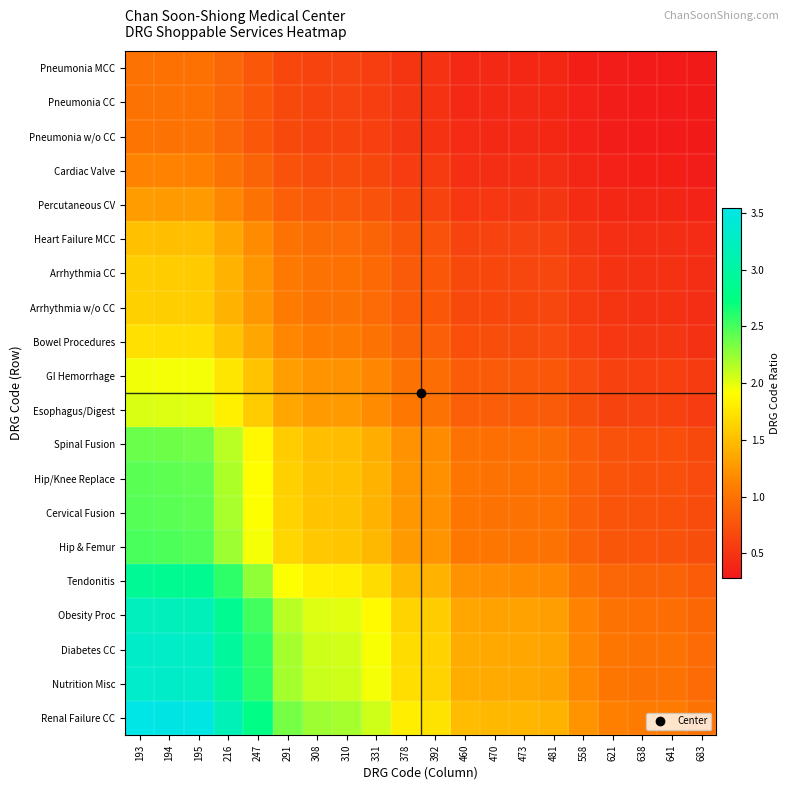

Which series has the largest range (max minus min)?

Renal Failure CC